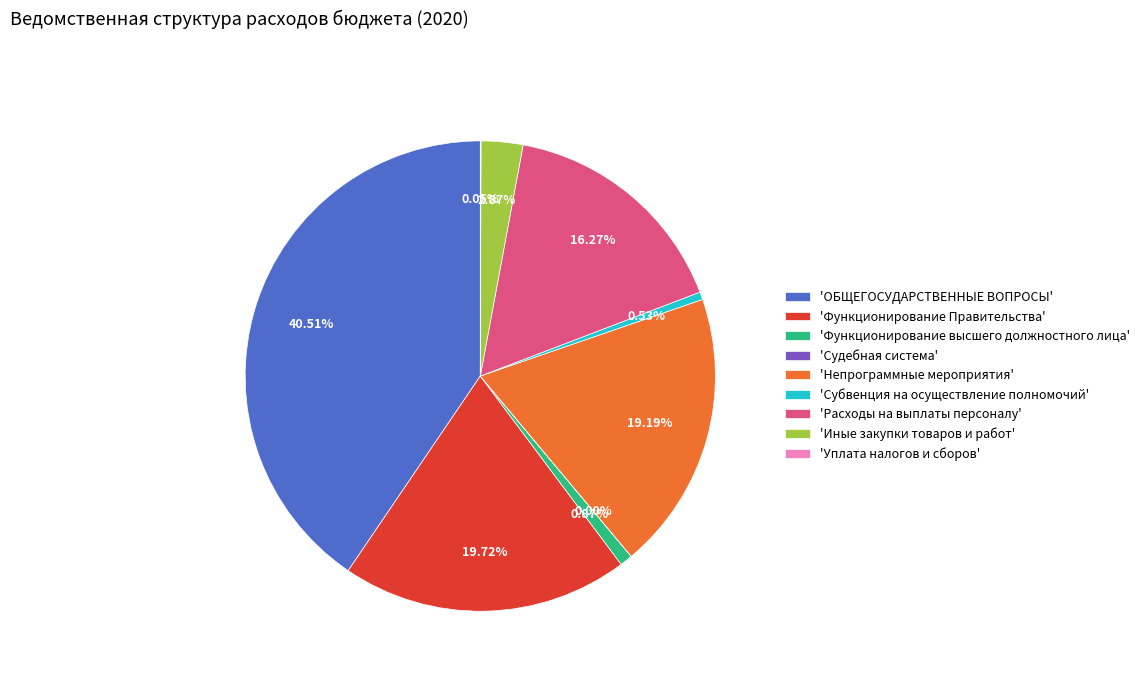

Does any single category account for the majority?

No